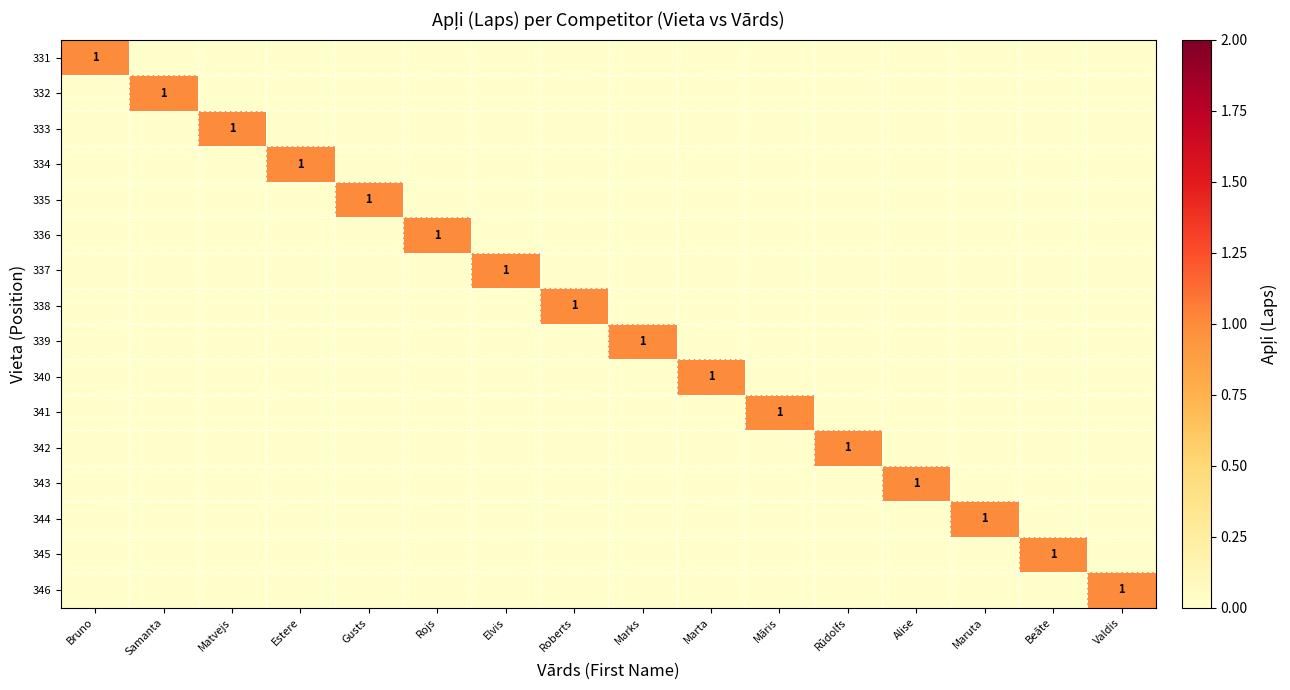

Is it true that 331 equals 1 at Bruno?

True